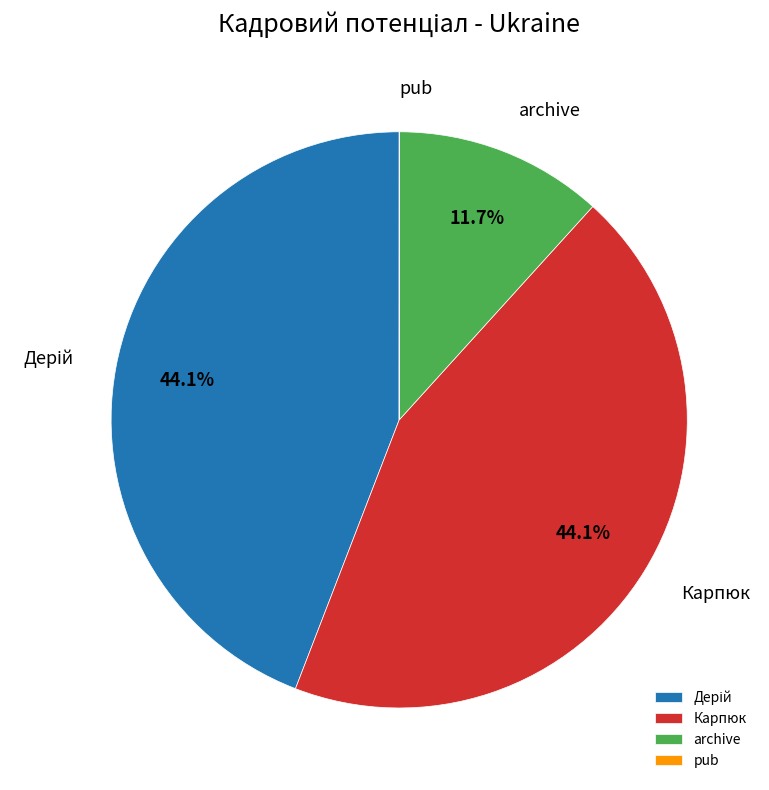

Is the sum of archive and Карпюк greater than half?

Yes